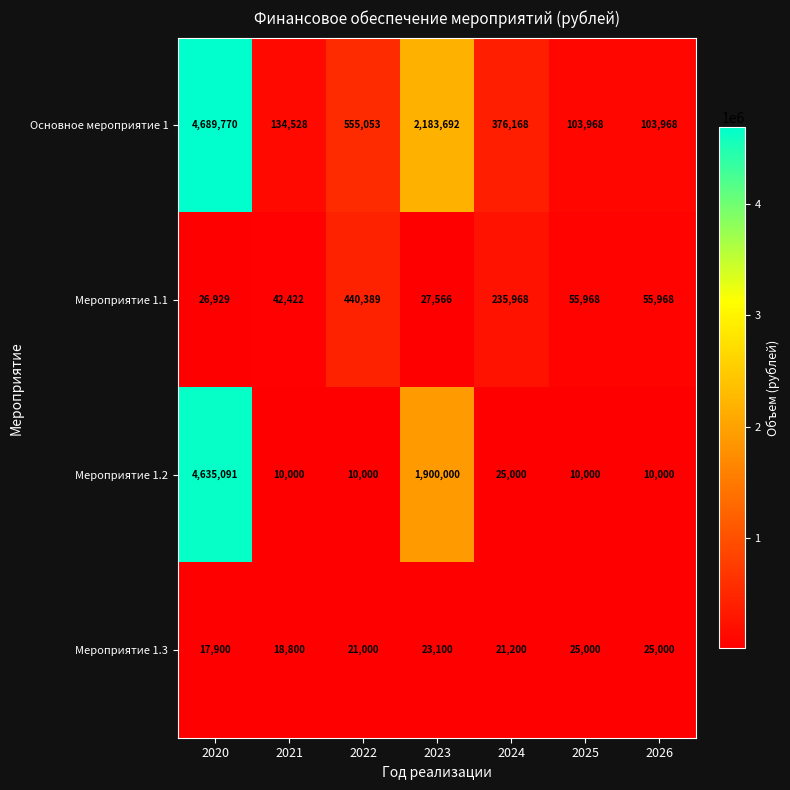

Rank the series by their maximum value, from highest to lowest.

Основное мероприятие 1, Мероприятие 1.2, Мероприятие 1.1, Мероприятие 1.3